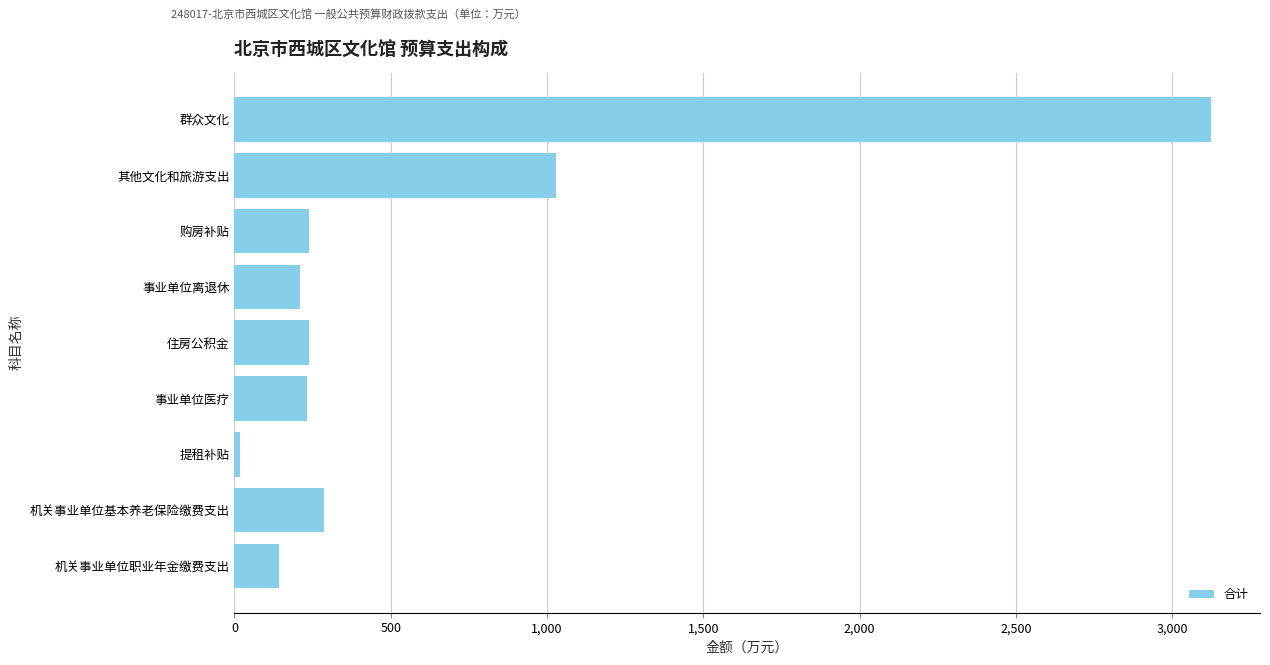

What is the difference between the values at 群众文化 and 其他文化和旅游支出?

2097.6